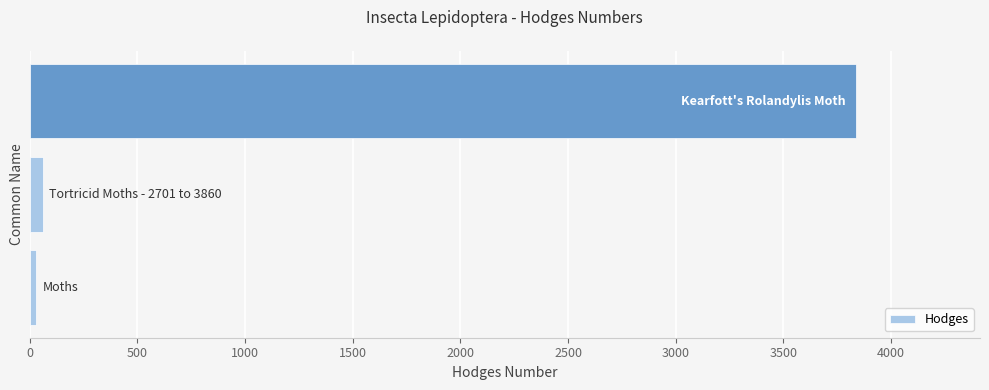

Count the number of data series in this chart.

1